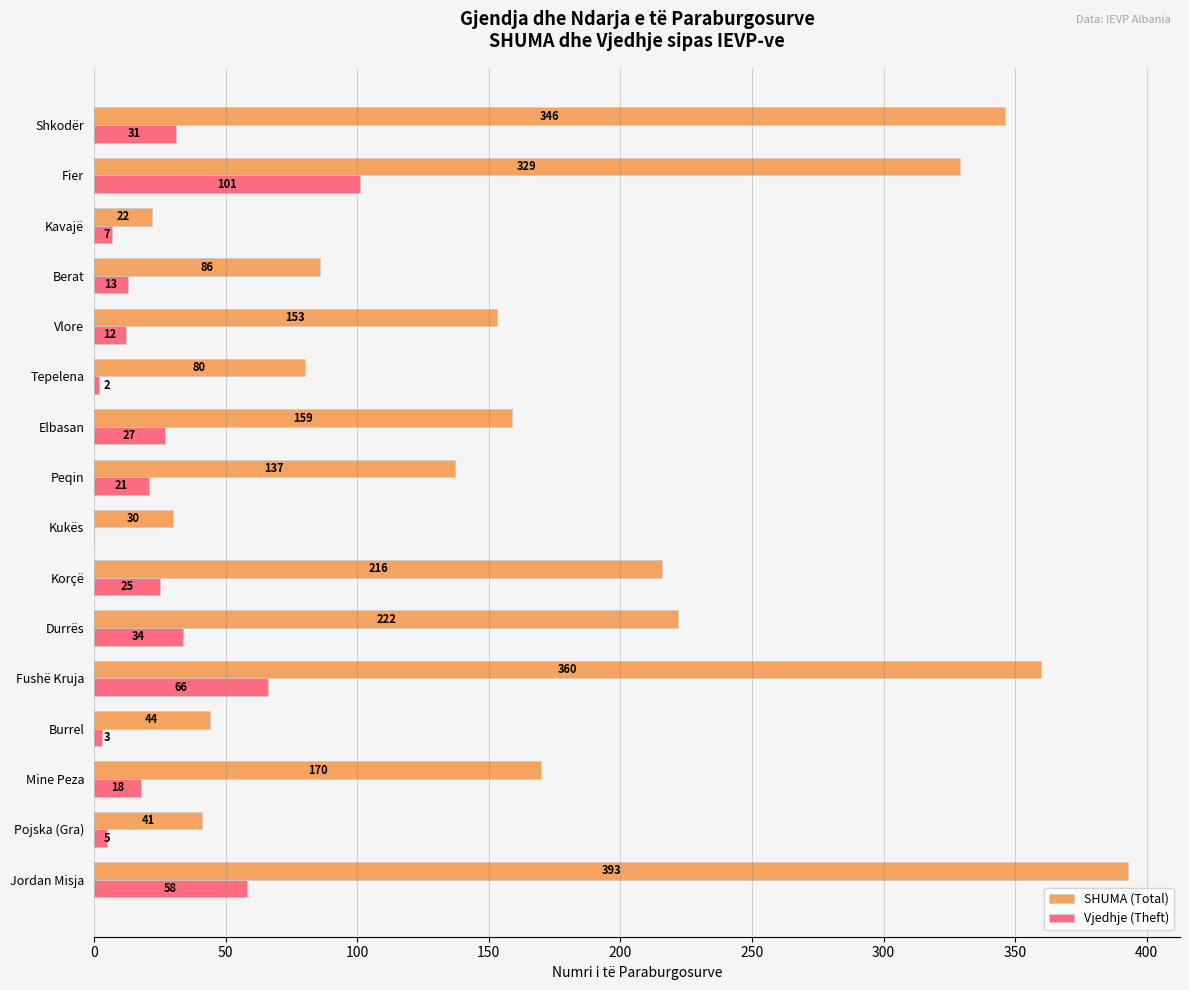

Which series changed the most between Fushë Kruja and Shkodër?

Vjedhje (Theft)